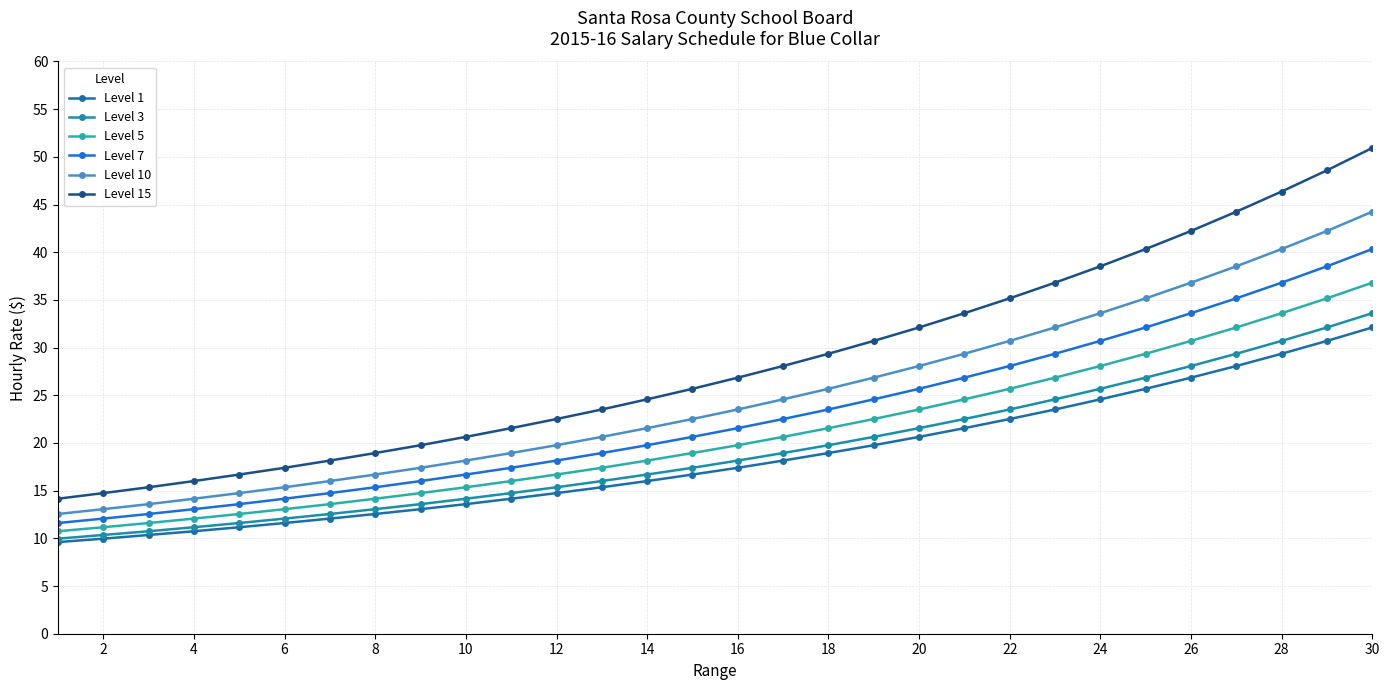

True or false: Level 10 and Level 5 intersect in this chart.

False